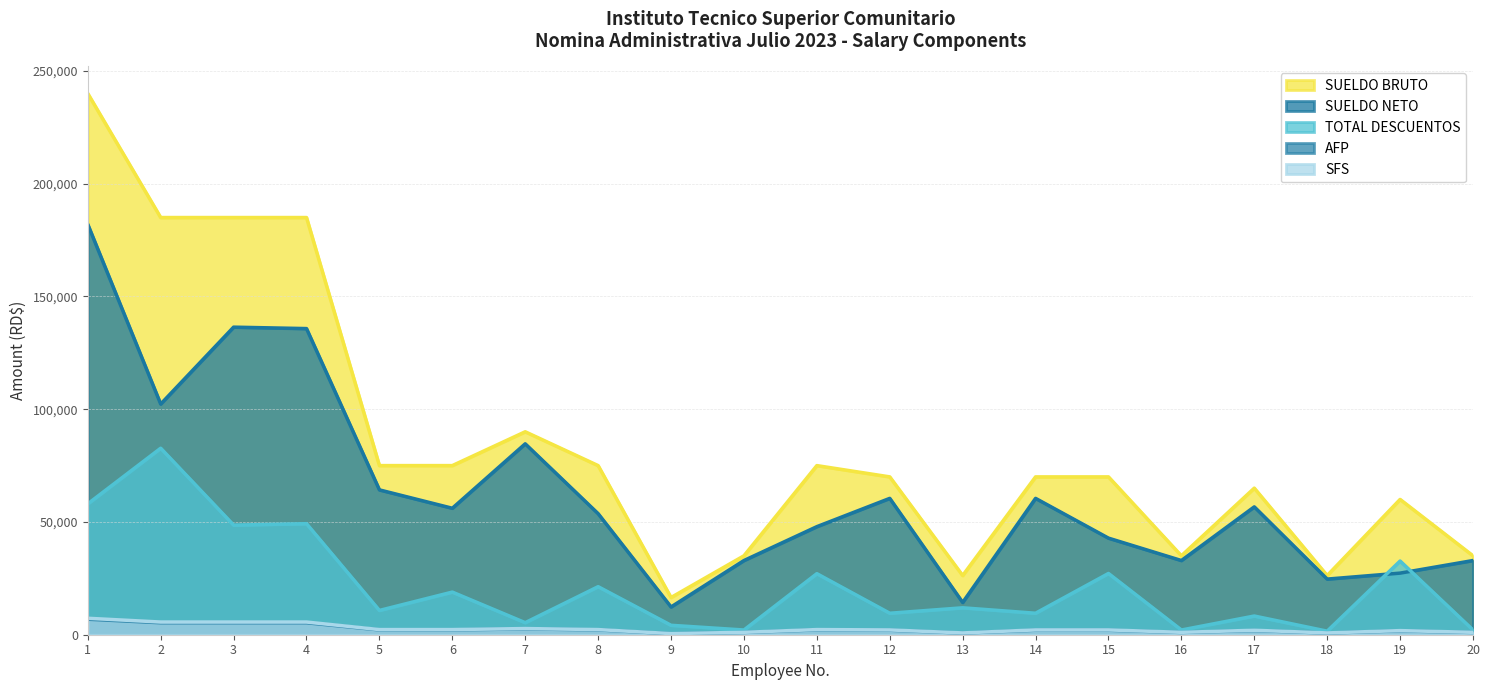

At 11, list the series in order from smallest to largest.

AFP, SFS, TOTAL DESCUENTOS, SUELDO NETO, SUELDO BRUTO